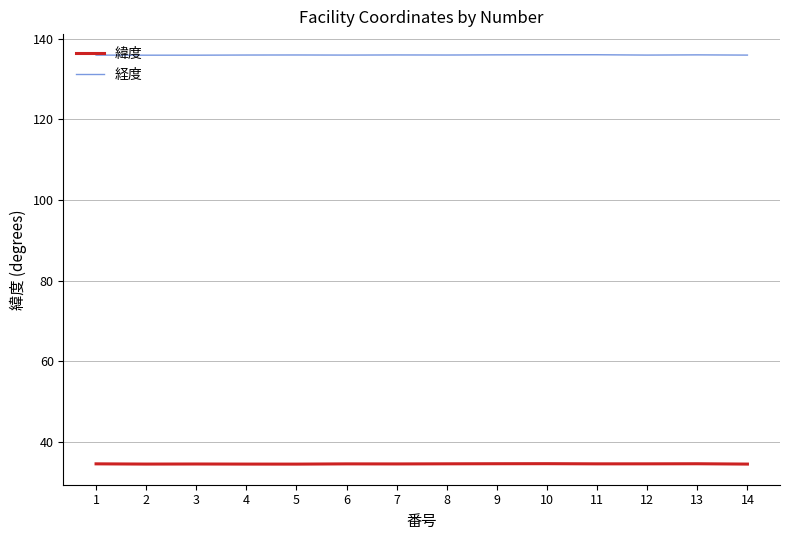

What is the sum of all 緯度 values?

483.3